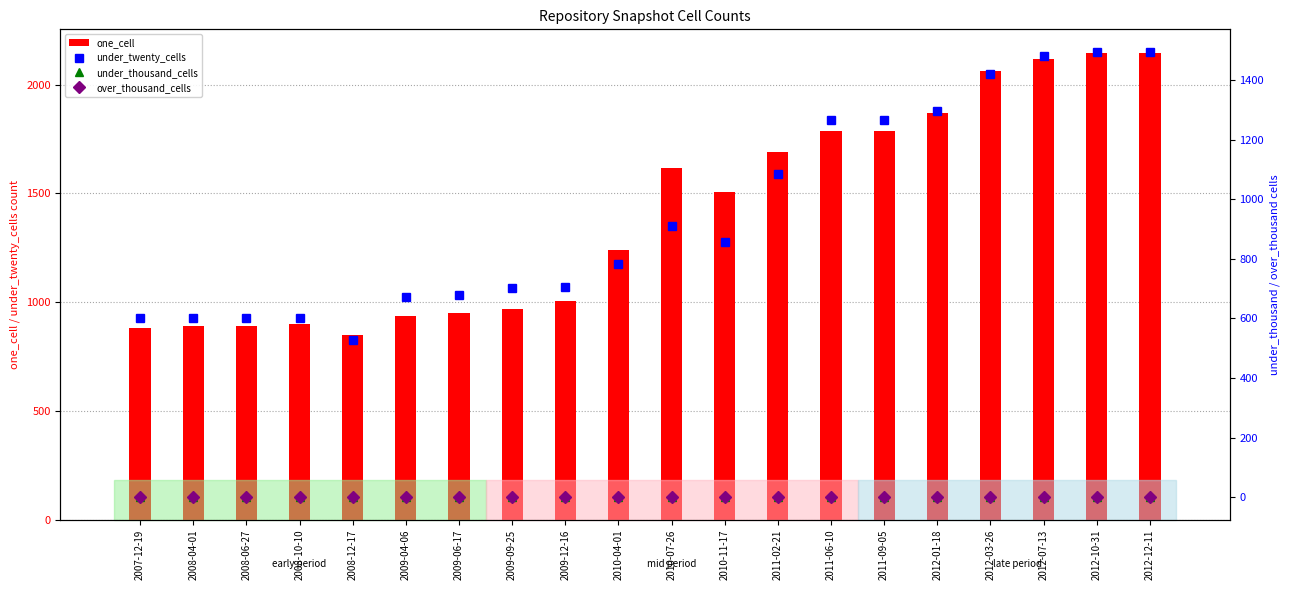

What is the average value of the one_cell series?

1412